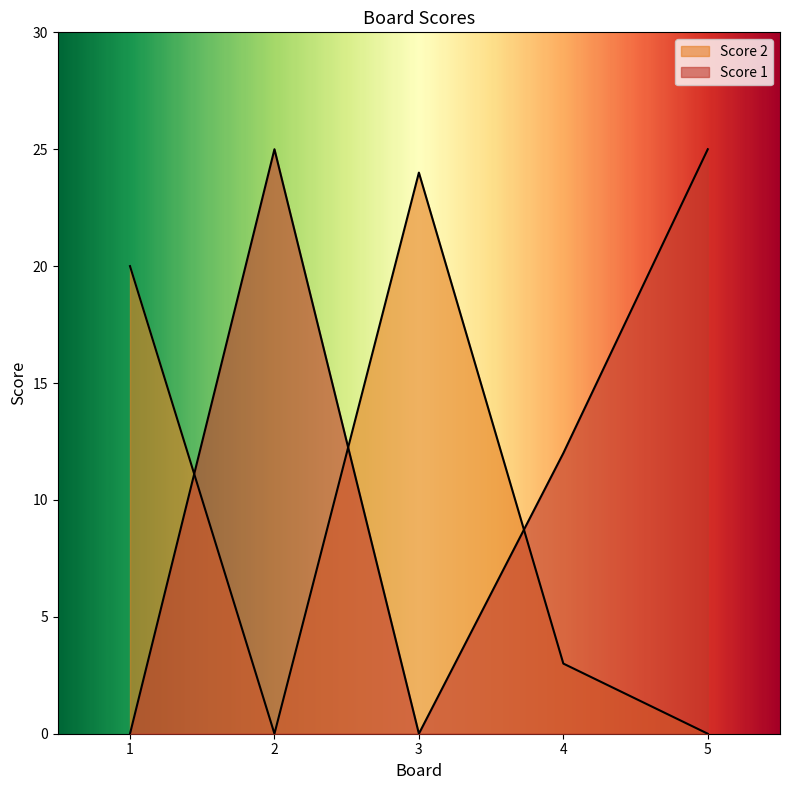

At how many categories does at least one series exceed 0?

5